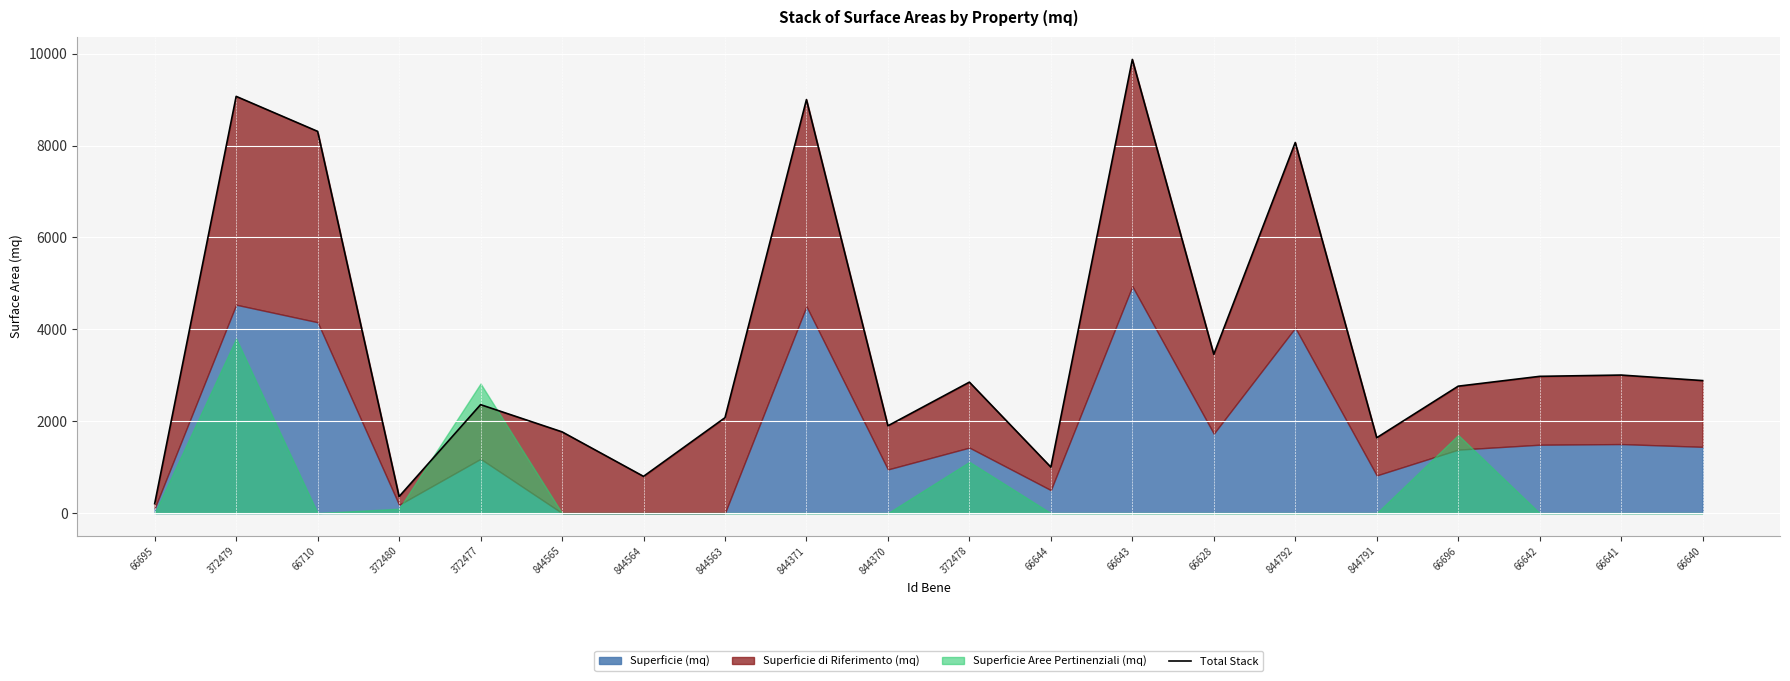

Reading left to right, transcribe all the data shown in this chart.

66695=206	372479=9070	66710=8308	372480=360	372477=2360	844565=1768	844564=799	844563=2076	844371=9000	844370=1900	372478=2850	66644=1000	66643=9874	66628=3456	844792=8066	844791=1640	66696=2762	66642=2976	66641=3004	66640=2884